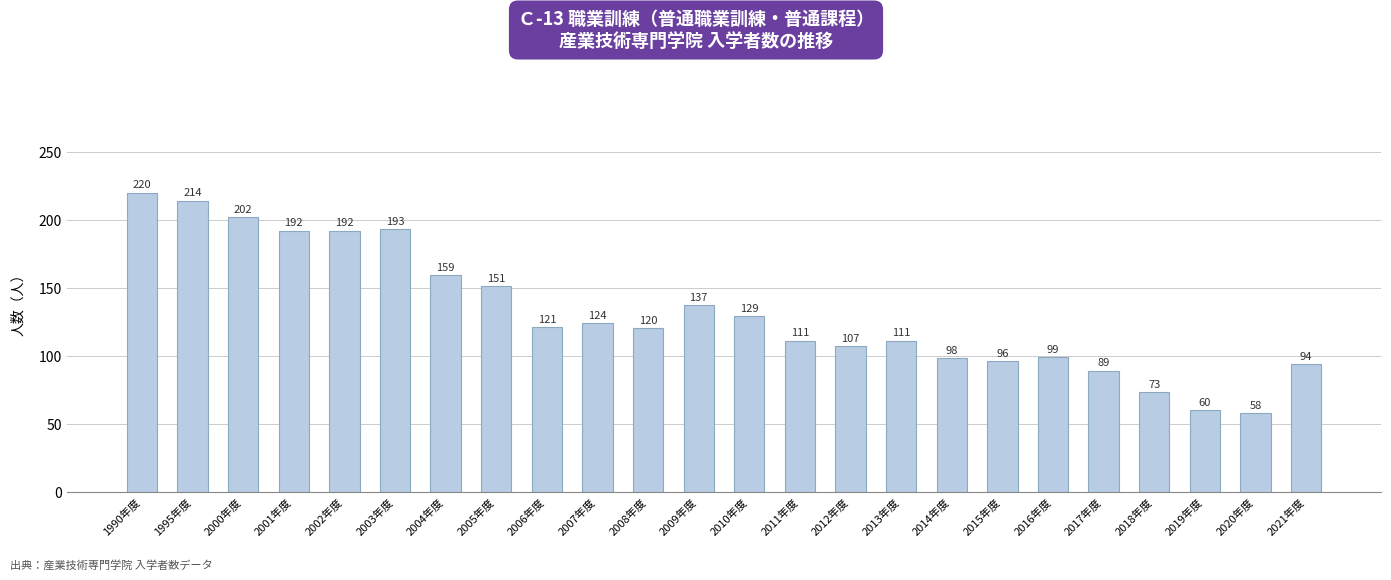

Is it true that the value at 2011年度 is 111?

True